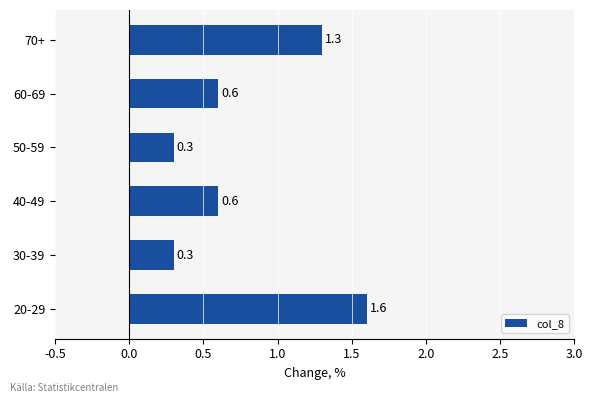

What is the maximum value shown in the chart?

1.6